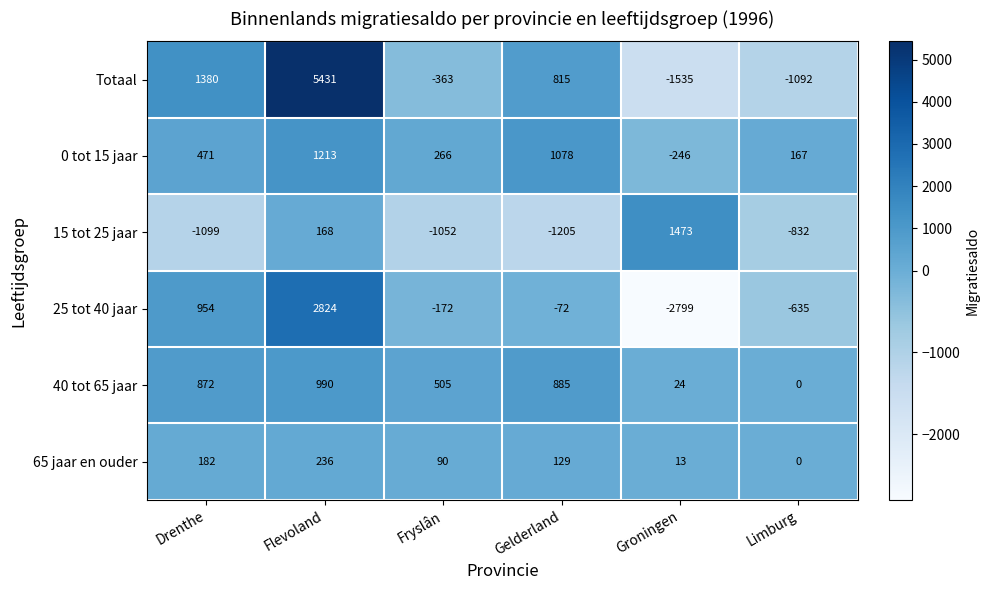

At which label does 25 tot 40 jaar first exceed -72?

Drenthe